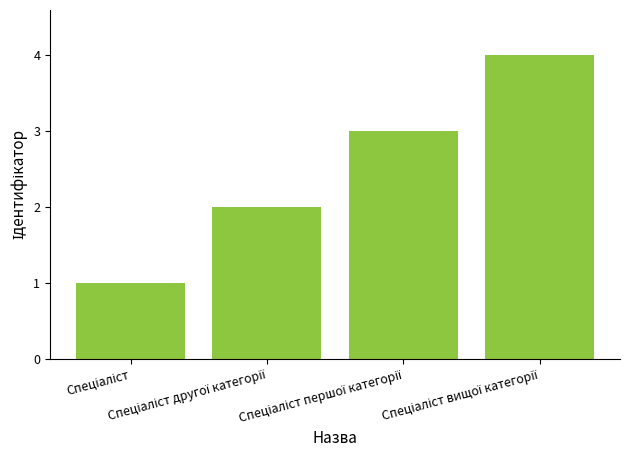

What is the sum of all values?

10